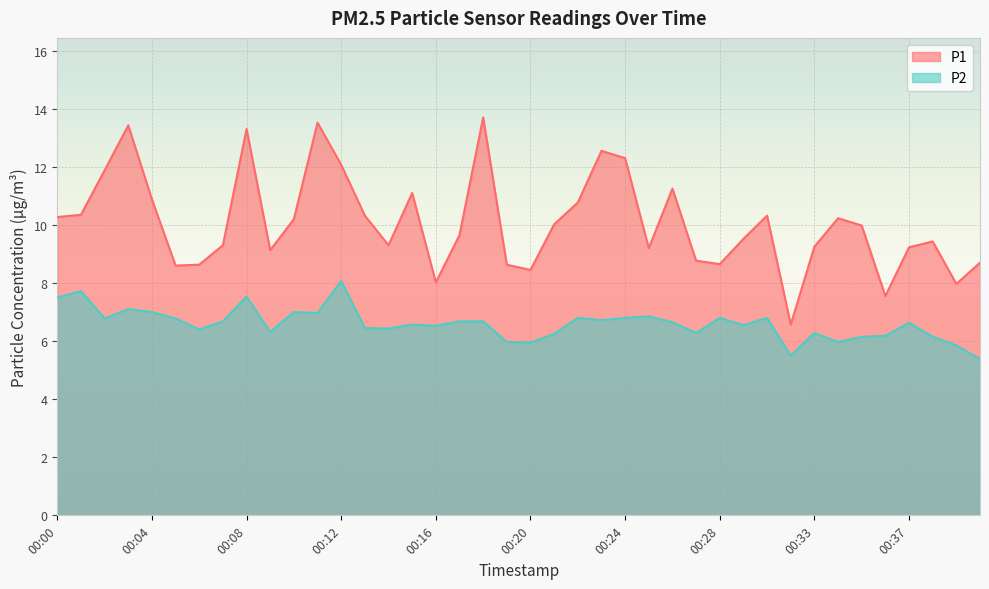

Between 00:24 and 00:19, which is larger?

00:24